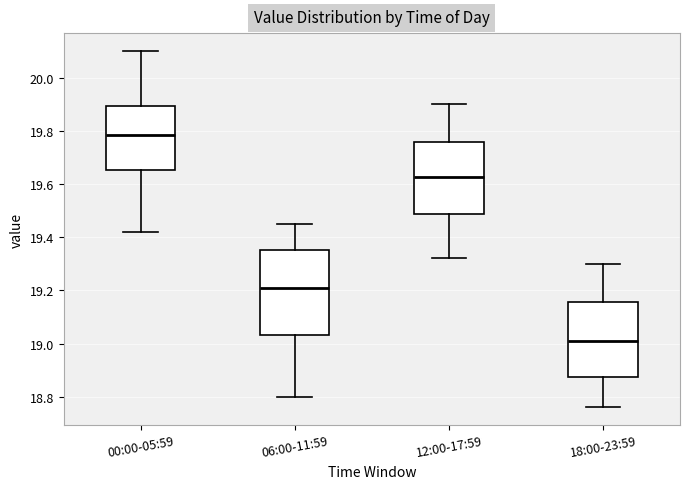

Where does the upper whisker of the box for 00:00-05:59 end on the y-axis? The values are not printed on the chart, so give them approximately, as read against the axis.

20.10